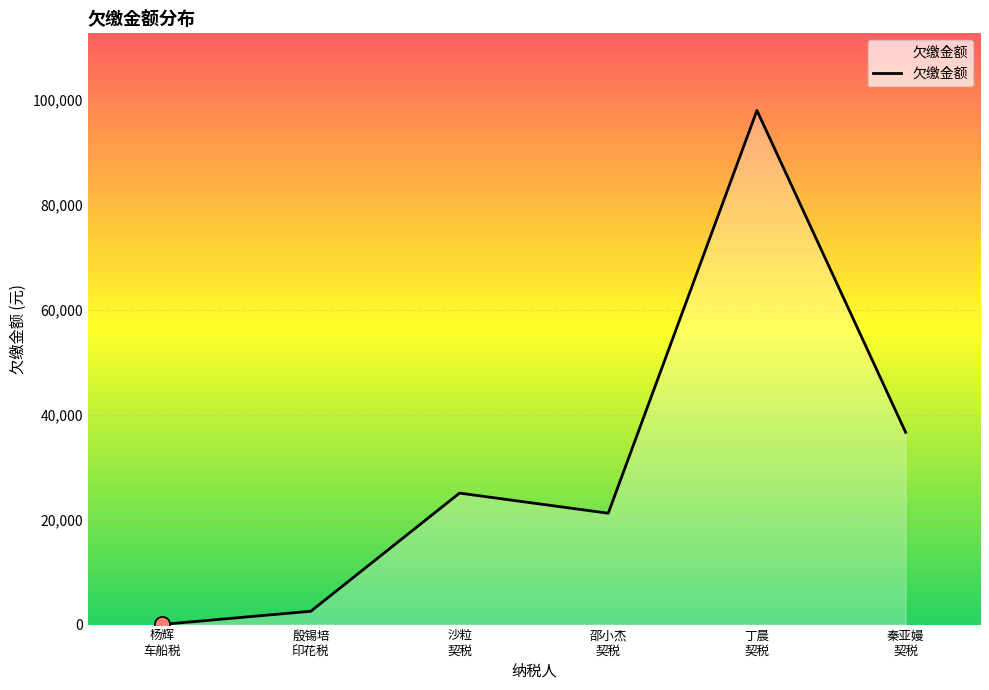

What is the greatest value displayed?

98037.0